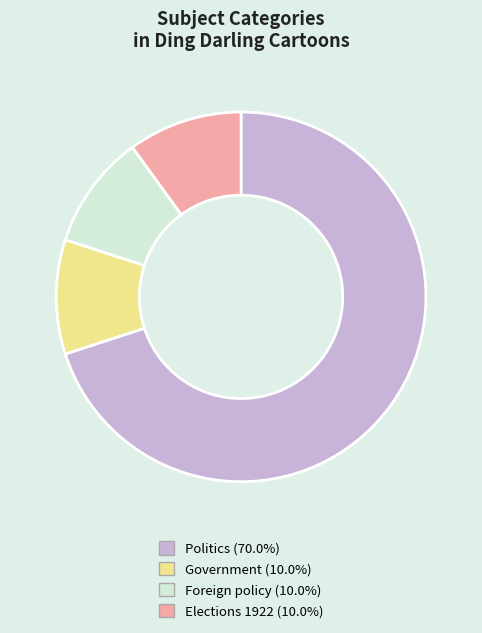

Count the number of slices in the pie.

4